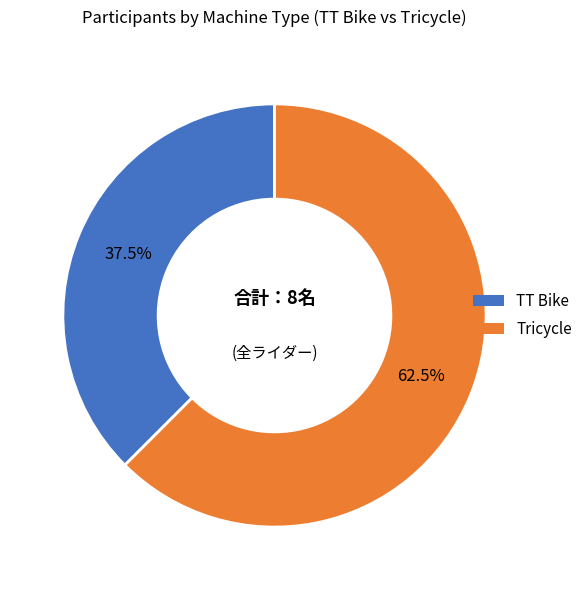

Does any single category account for the majority?

Yes